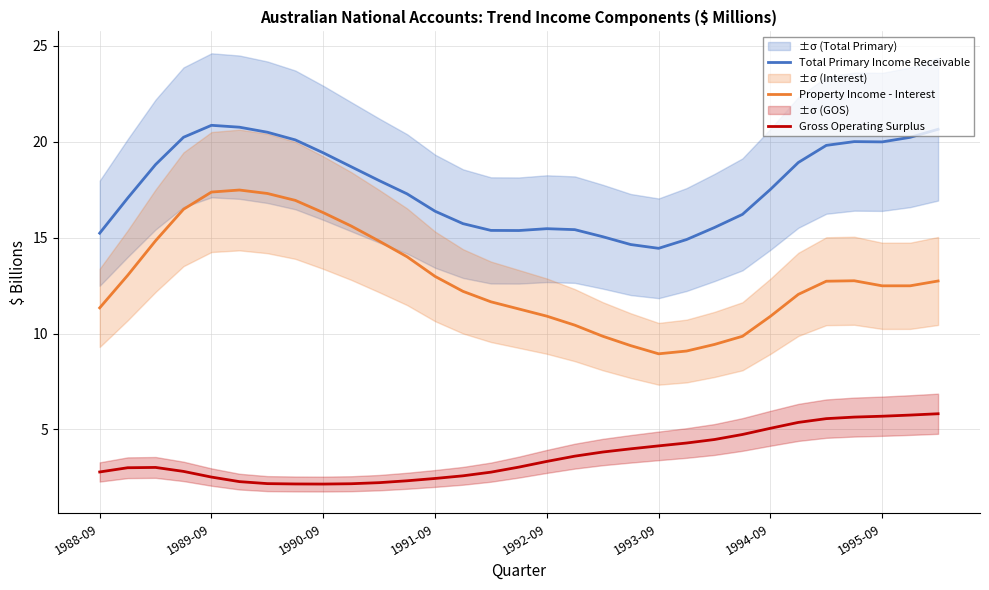

What is the sum of all Total Primary Income Receivable values?

548.6